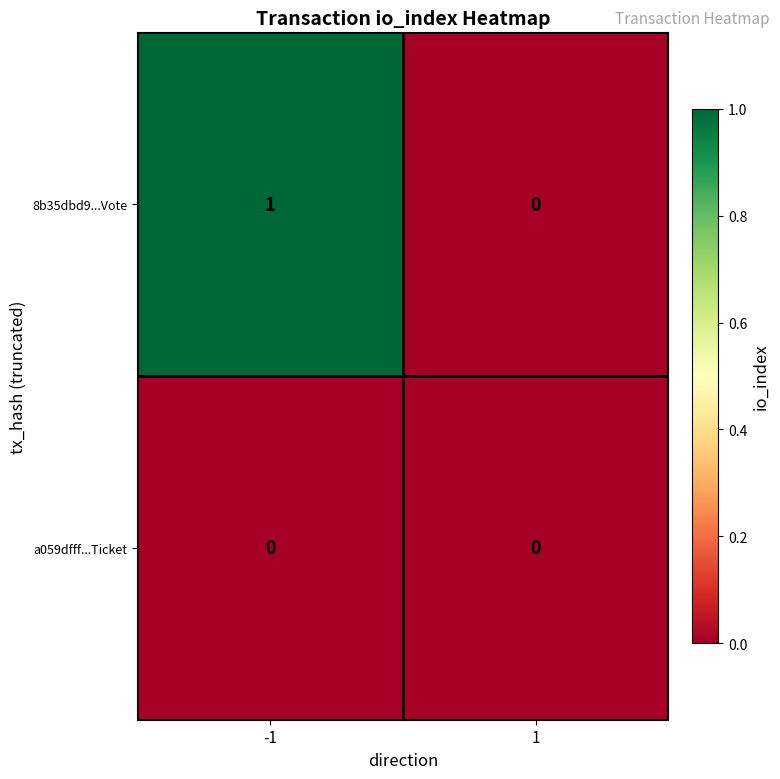

Which series has the largest total across all categories?

8b35dbd9...Vote